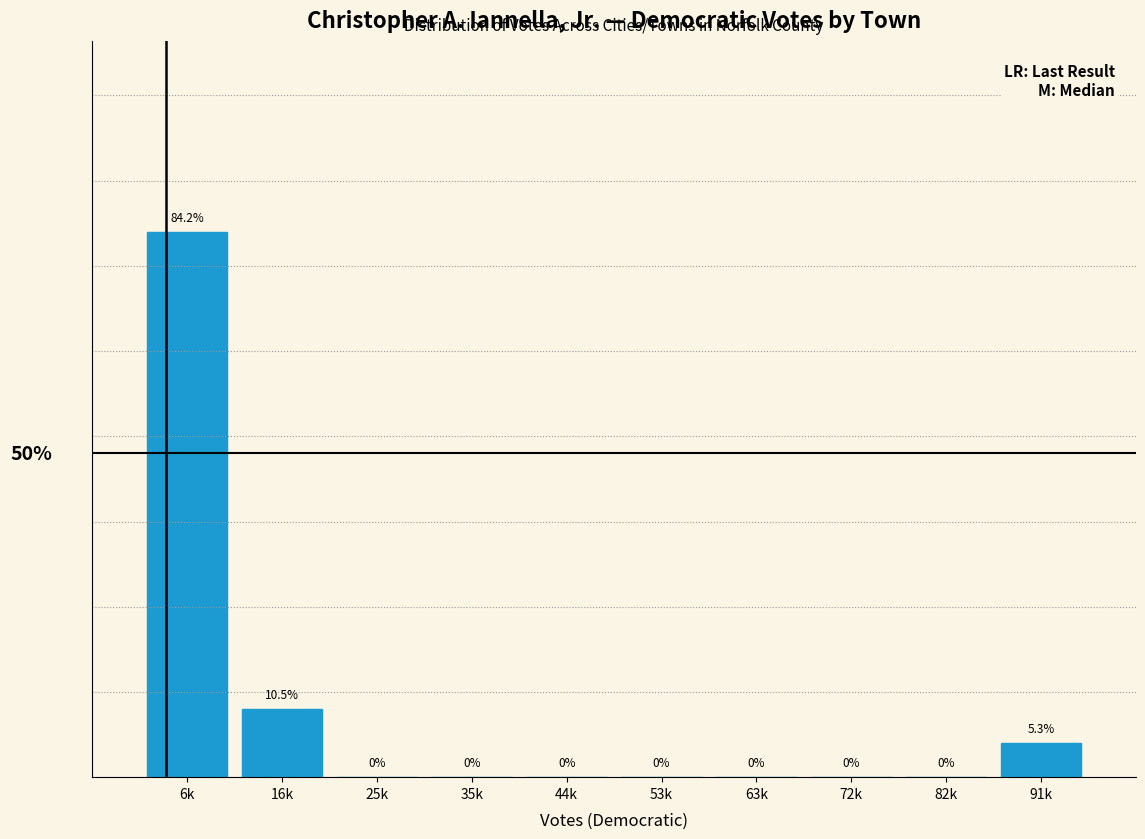

Which has a higher value, 6k or 16k?

6k